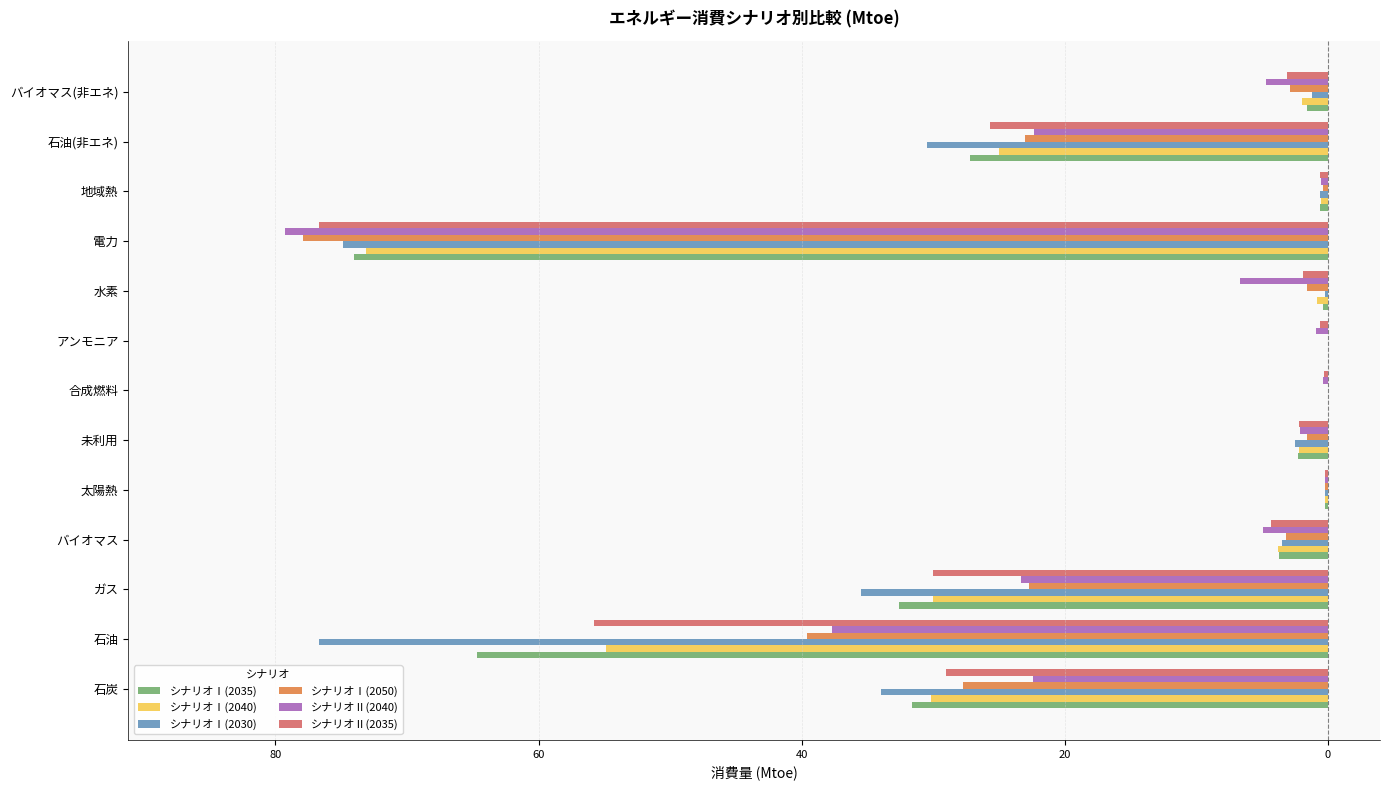

What are all the series names shown in the legend?

シナリオⅠ(2035), シナリオⅠ(2040), シナリオⅠ(2030), シナリオⅠ(2050), シナリオⅡ(2040), シナリオⅡ(2035)